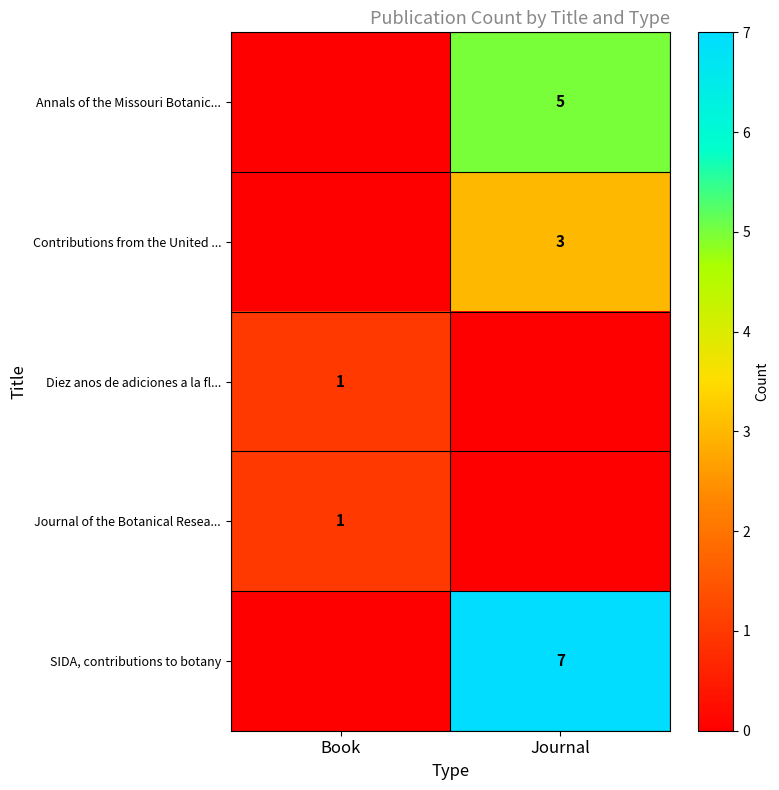

The Annals of the Missouri Botanic... series shows 2 at Journal. True or false?

False